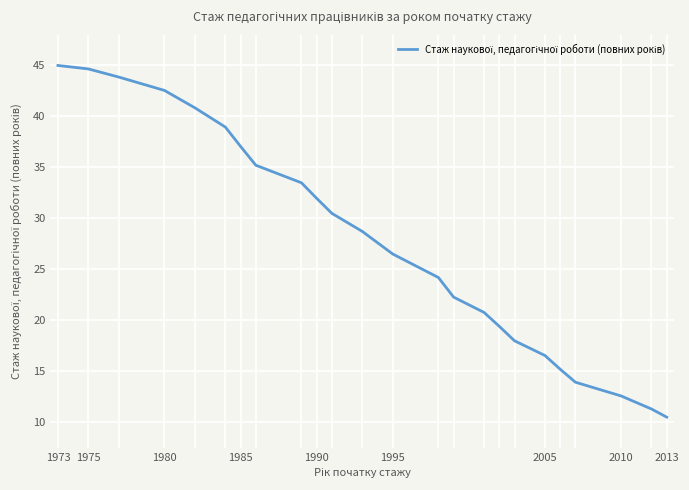

What is the smallest value displayed?

10.5